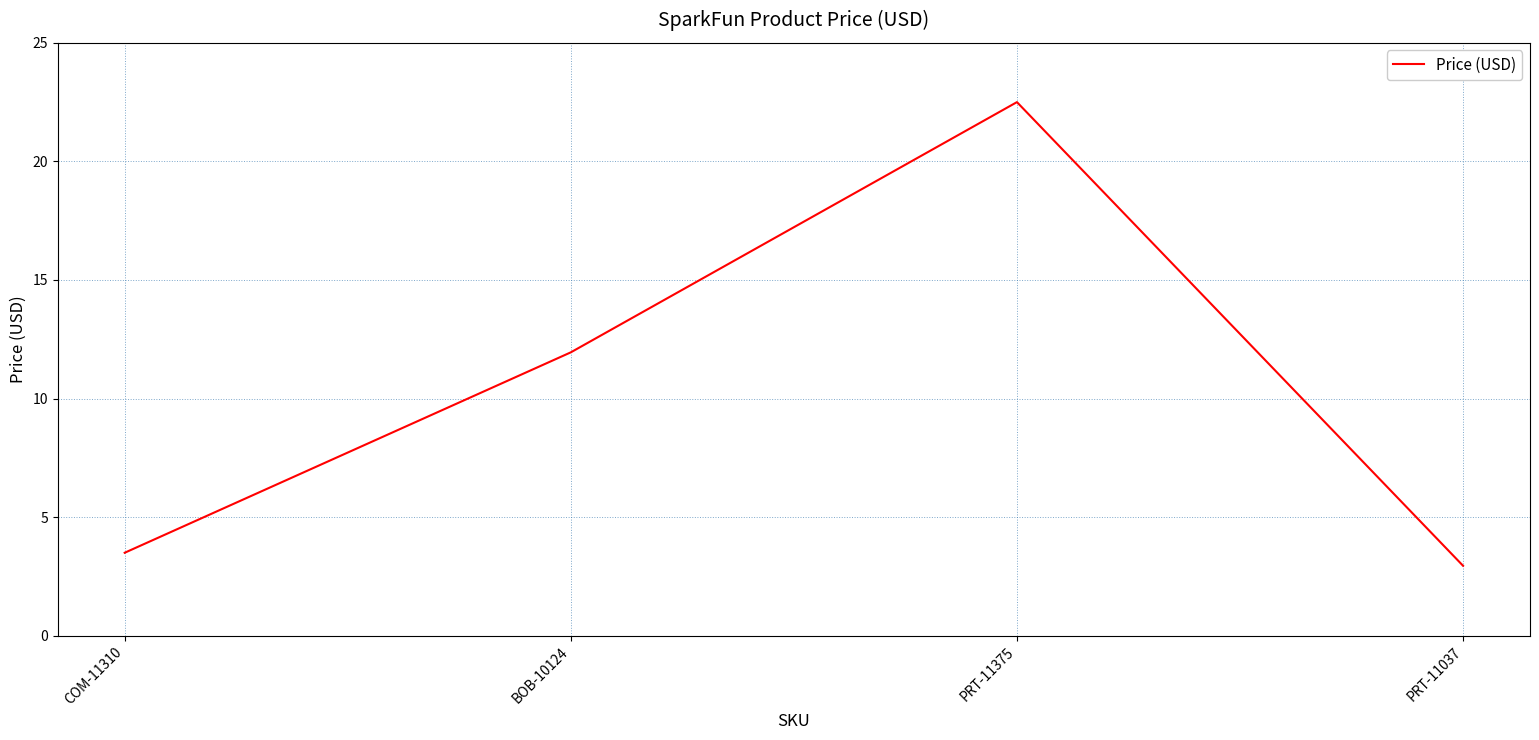

Rank the categories by value from highest to lowest.

PRT-11375, BOB-10124, COM-11310, PRT-11037